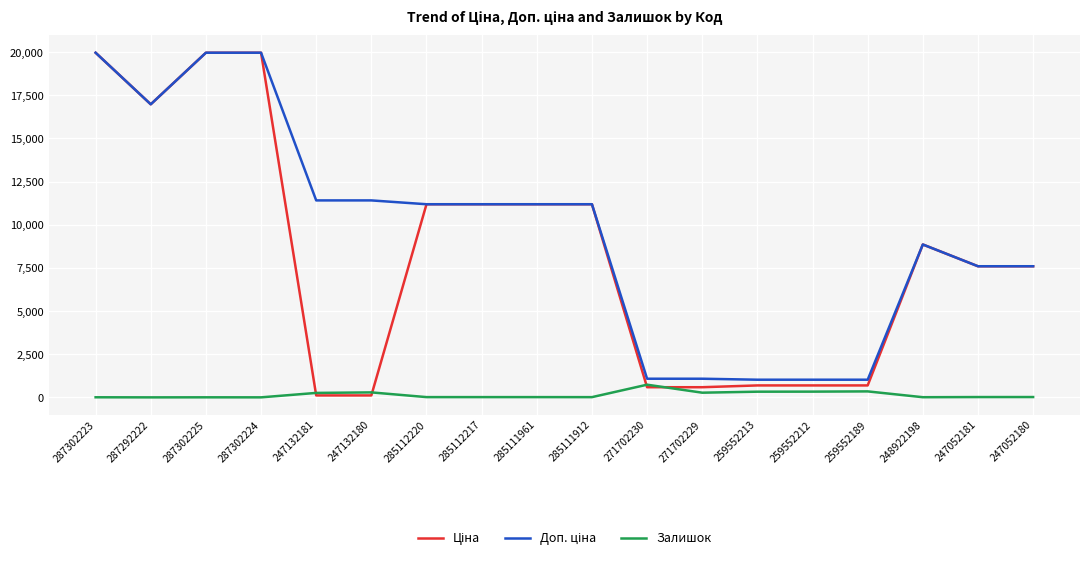

The Залишок series shows 334.0 at 259552212. True or false?

True